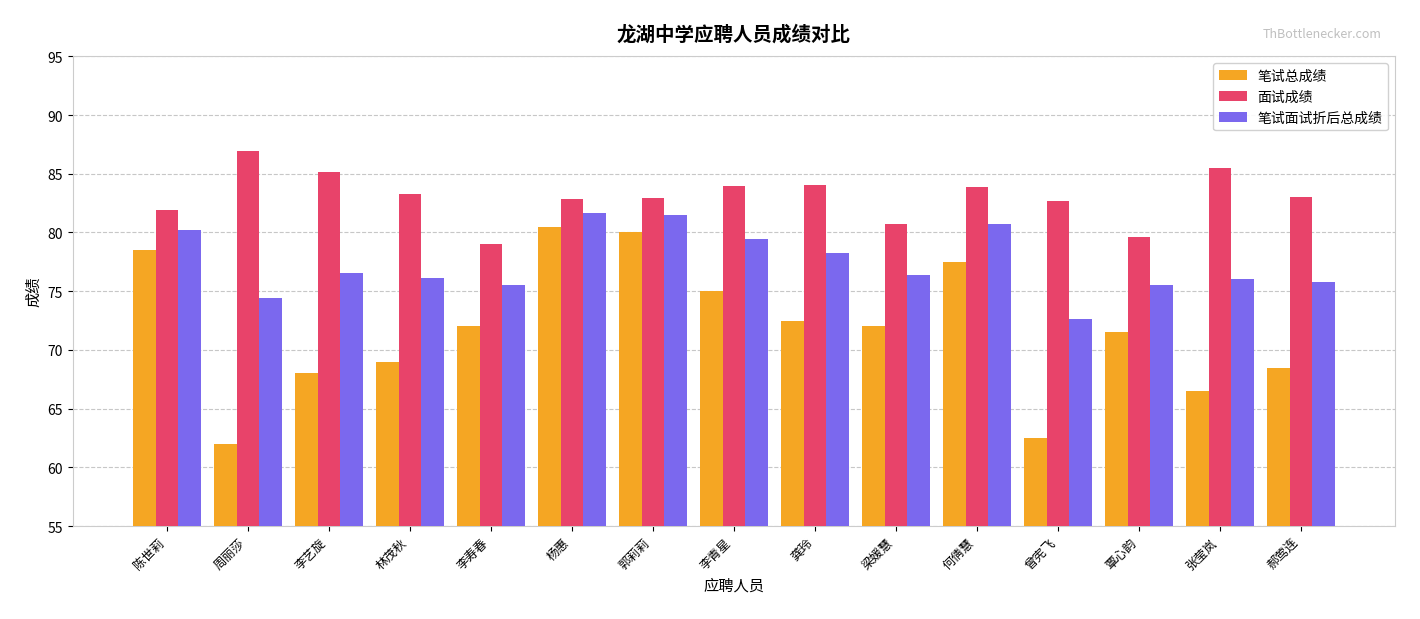

What value does the 笔试总成绩 series have at 张莹岚?

66.5